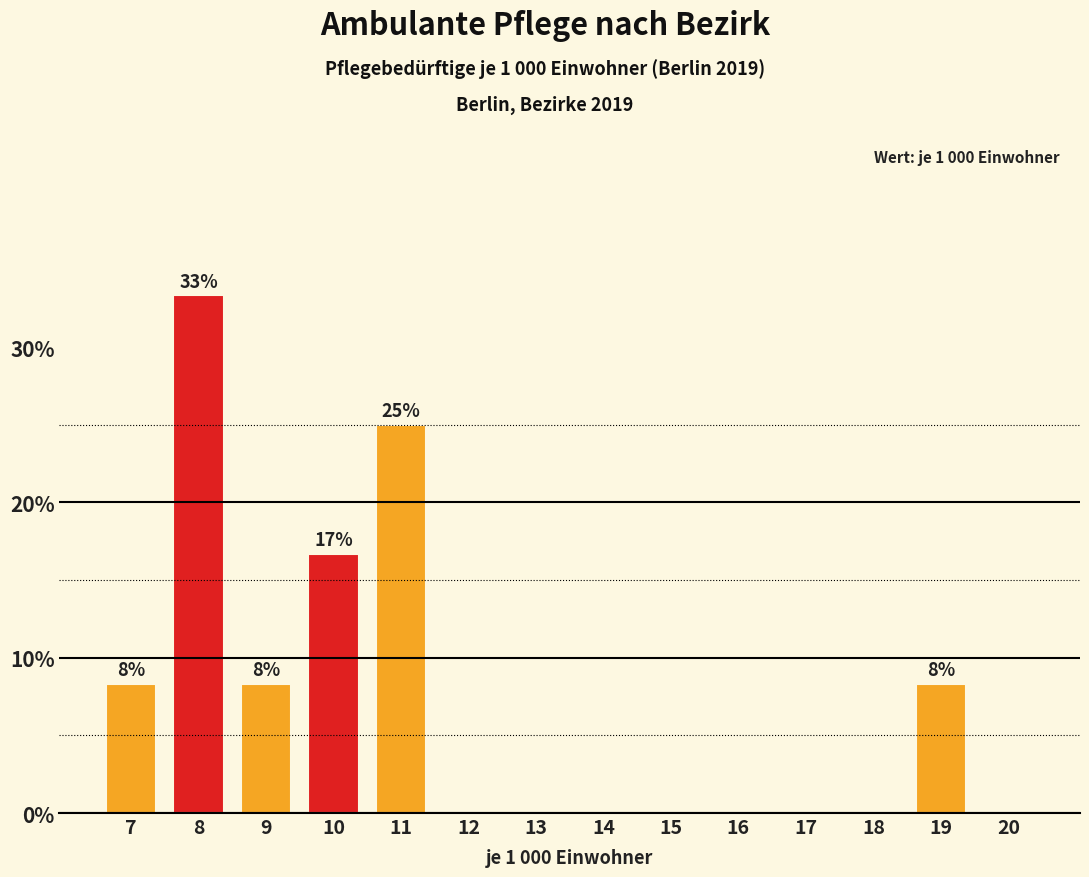

Reading right to left, extract all data points from this chart.

20=0.0	19=8.3	18=0.0	17=0.0	16=0.0	15=0.0	14=0.0	13=0.0	12=0.0	11=25.0	10=16.7	9=8.3	8=33.3	7=8.3